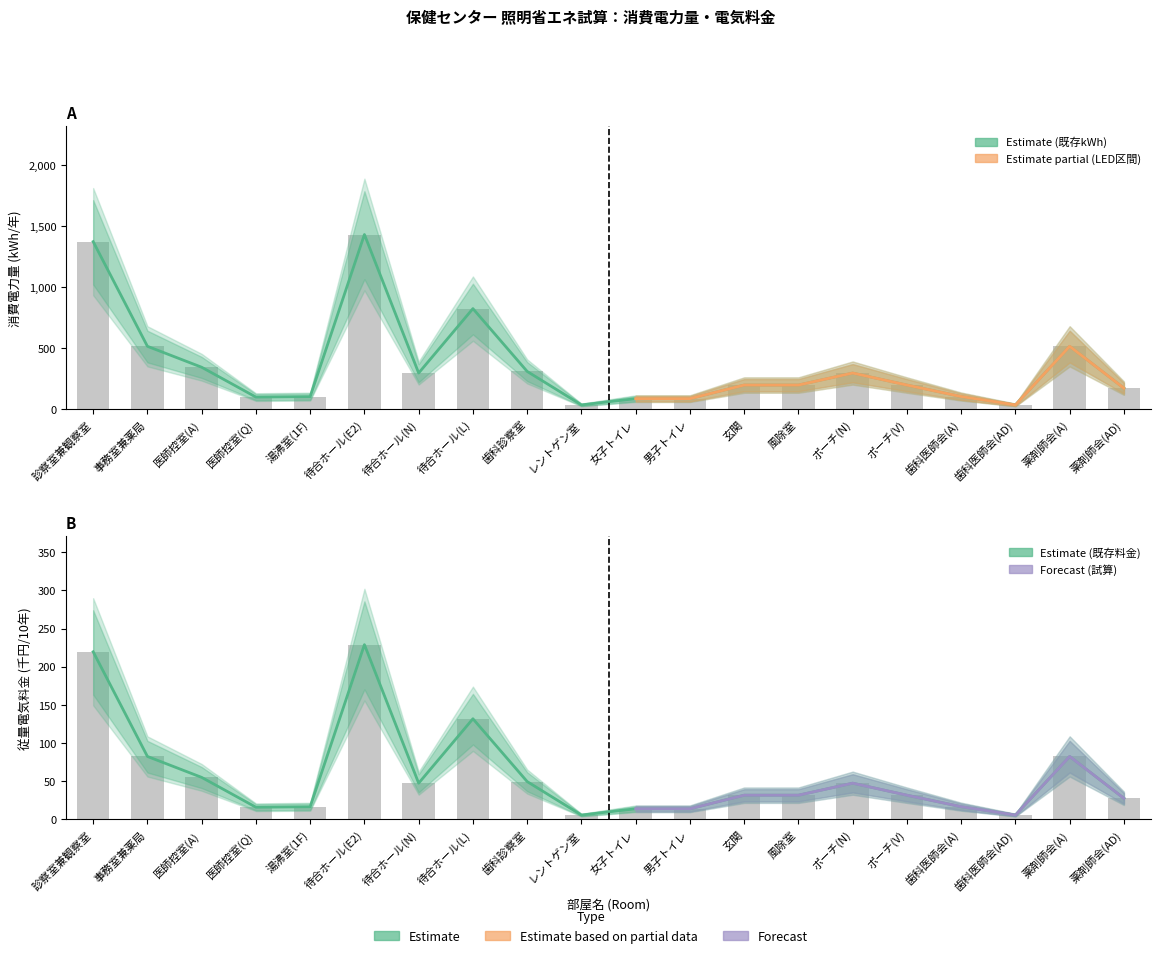

Rank the series by their maximum value, from lowest to highest.

従量電気料金円(既存), 消費電力量kWh(既存)